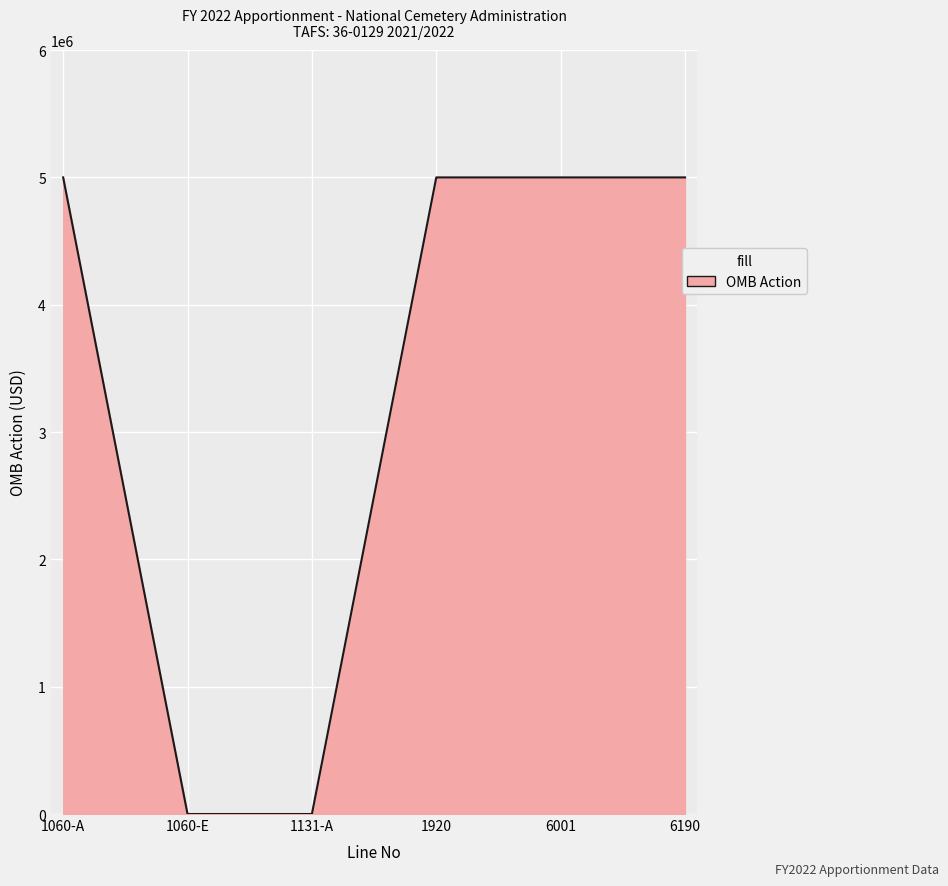

Is it true that the value at 1131-A is 0?

True